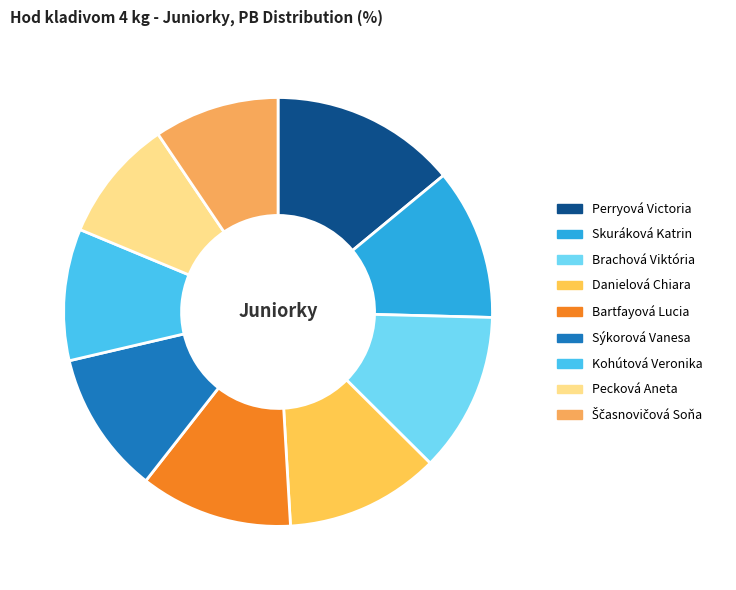

What is the largest slice in the pie chart?

Perryová Victoria